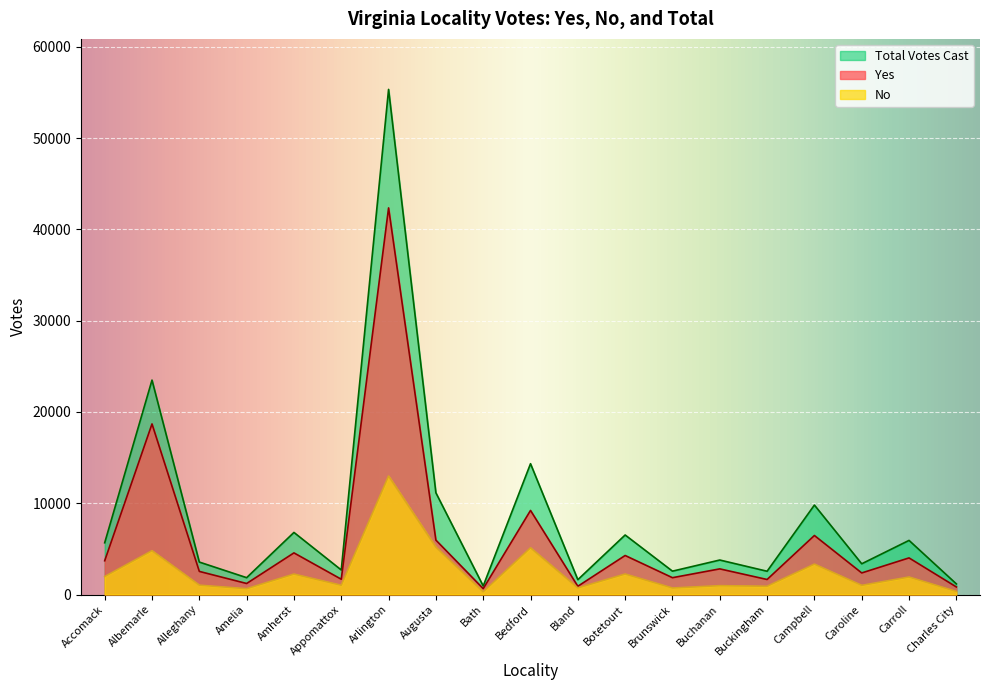

What is the label of the 5th point from the right?

Buckingham